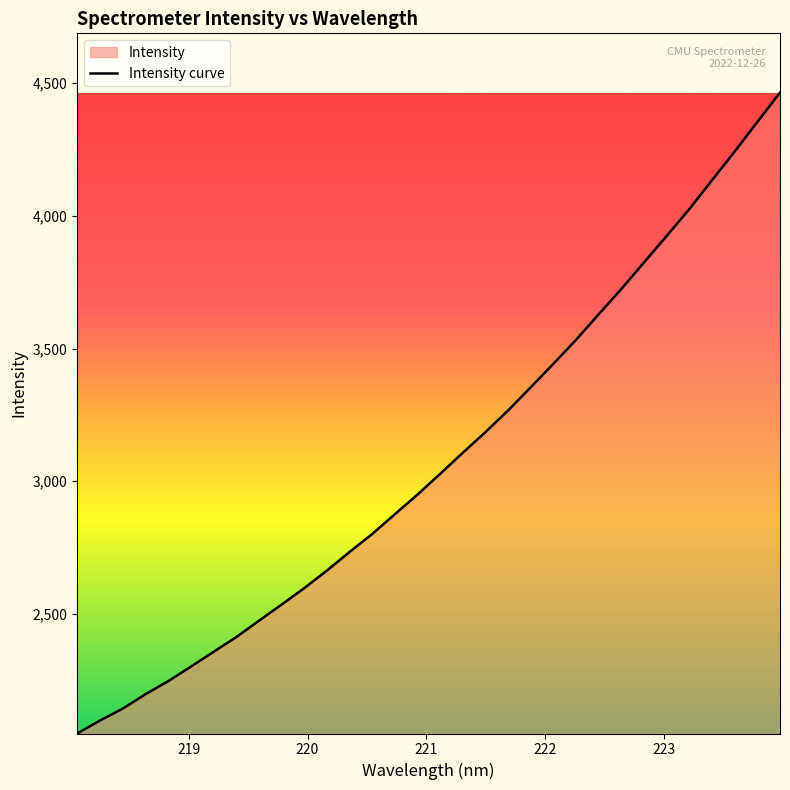

What is the greatest value displayed?

4464.7